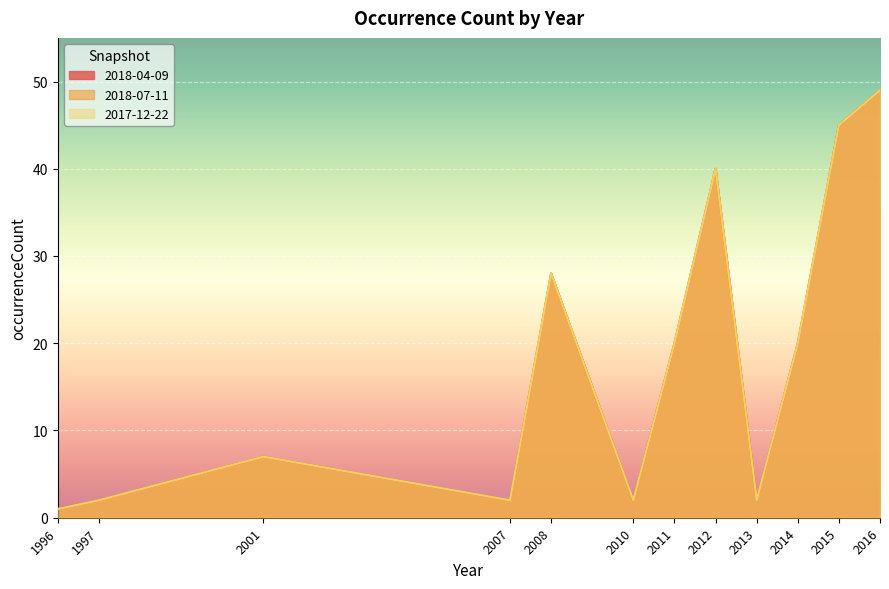

At which label is 2017-12-22 closest to 25?

2008